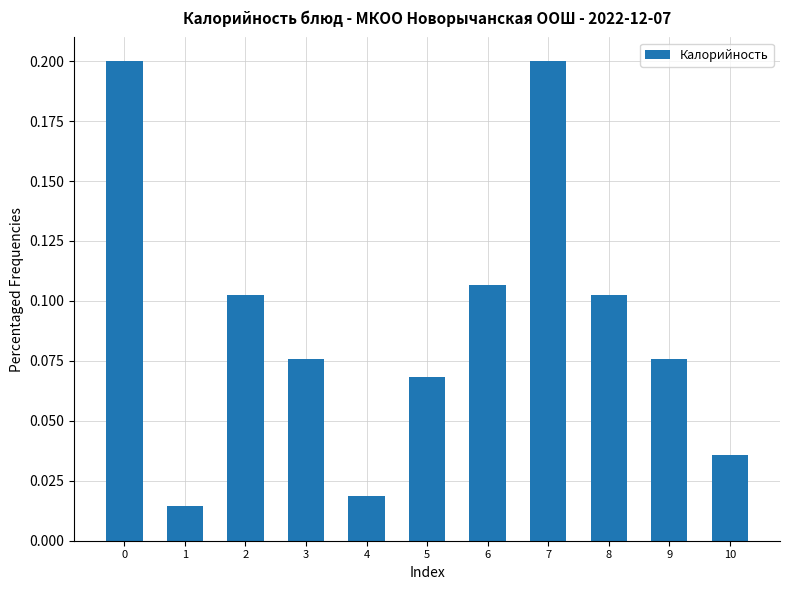

What is the difference between the maximum and second lowest values?

0.2